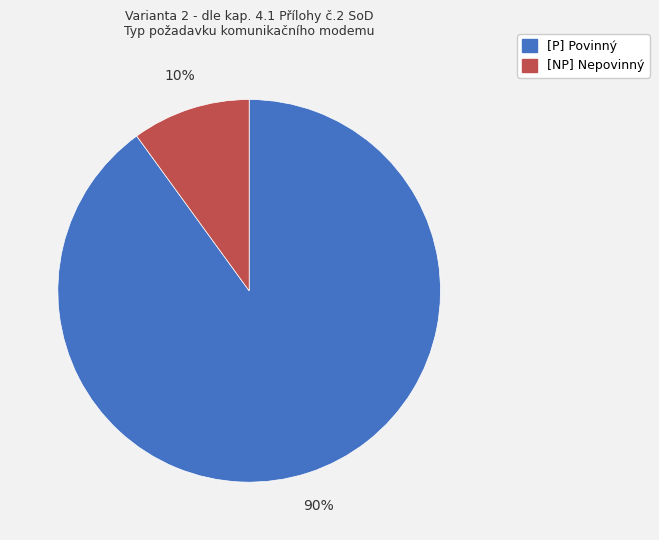

The [P] Povinný slice represents 90% of the pie. True or false?

True